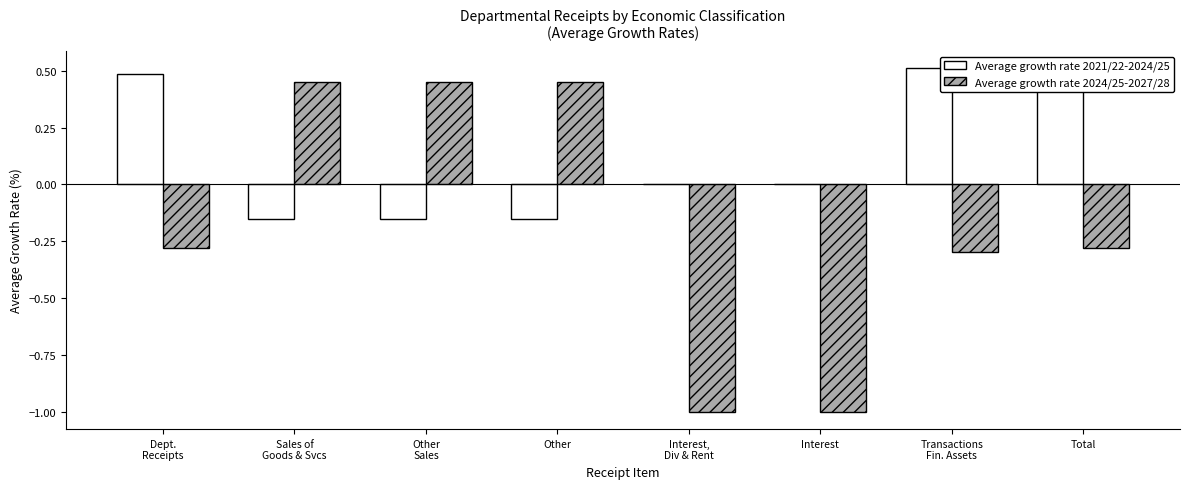

What is the total value across all series at Other?

0.3